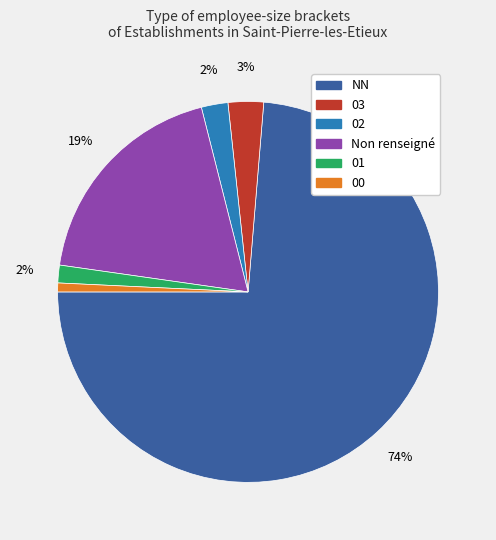

To the nearest percent, what is the average slice percentage?

17%